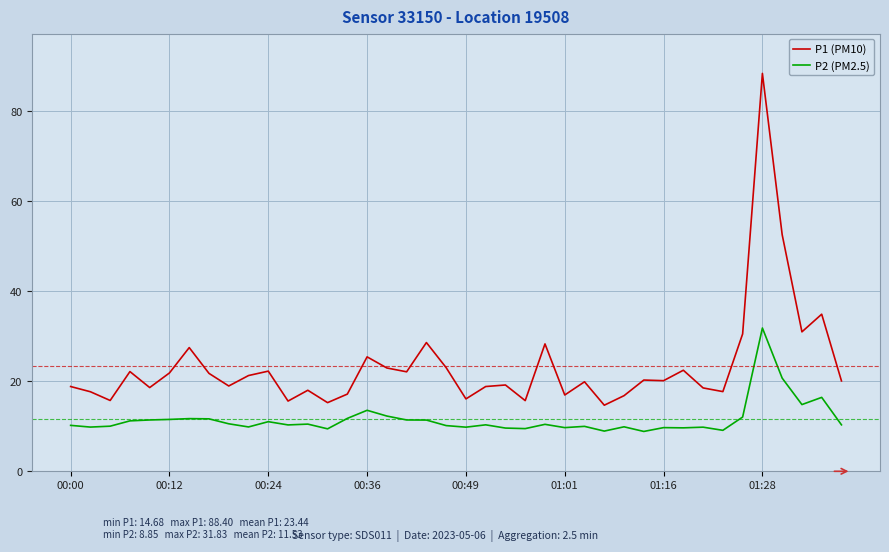

Rank the series by their maximum value, from highest to lowest.

P1 (PM10), P2 (PM2.5)